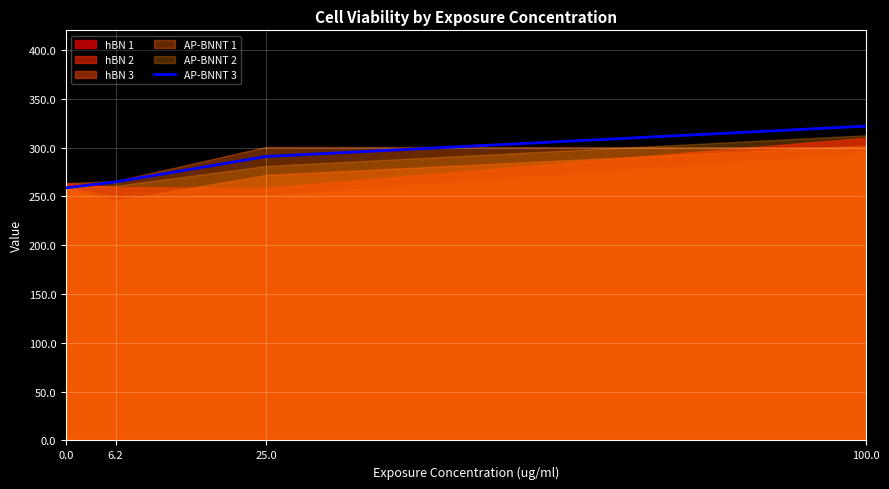

List the labels in order of value, largest first.

100.0, 25.0, 6.2, 0.0